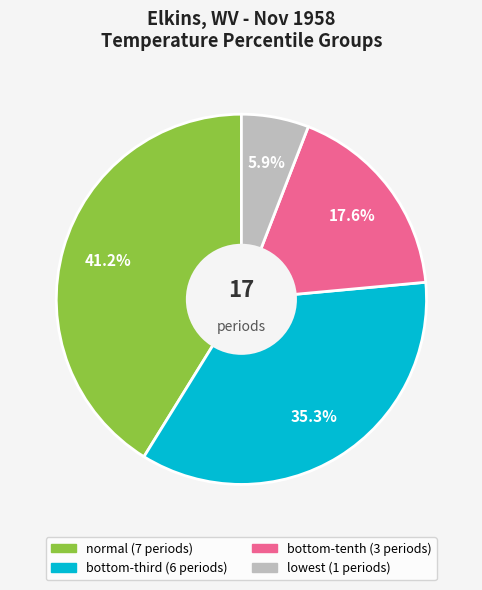

Which slice is the smallest?

lowest